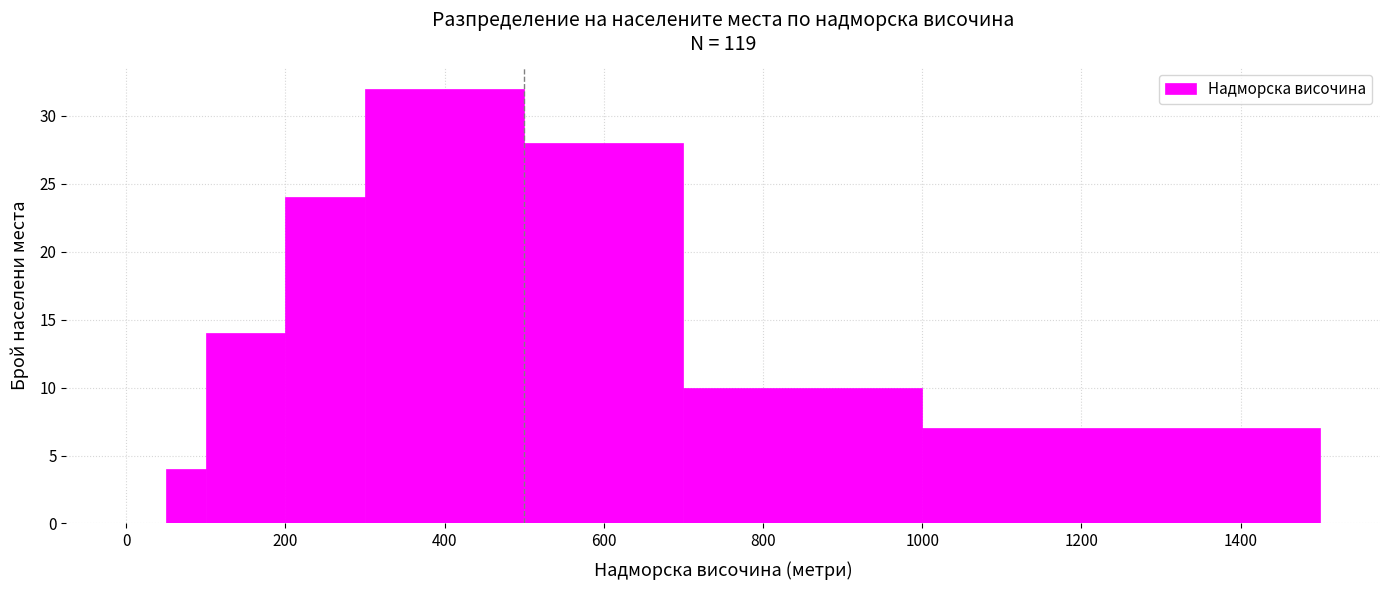

Read against the x-axis, roughly where is the centre of the tallest bar?

400